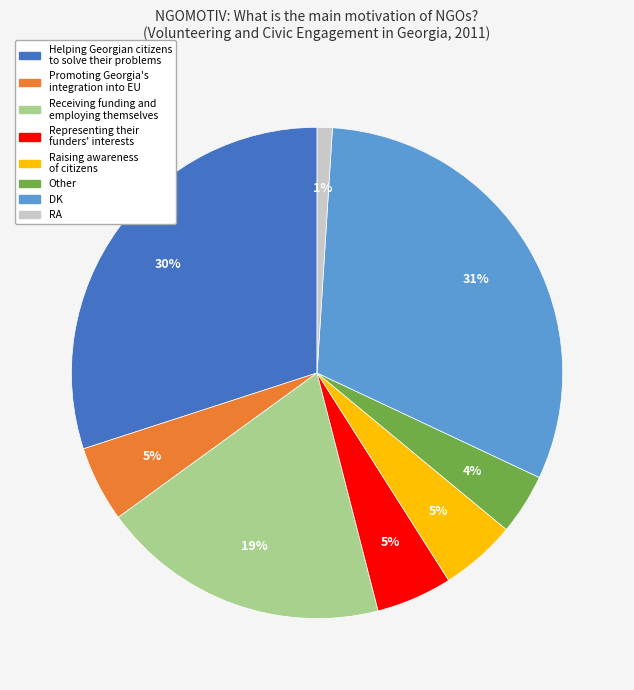

How many slices are in this pie chart?

8